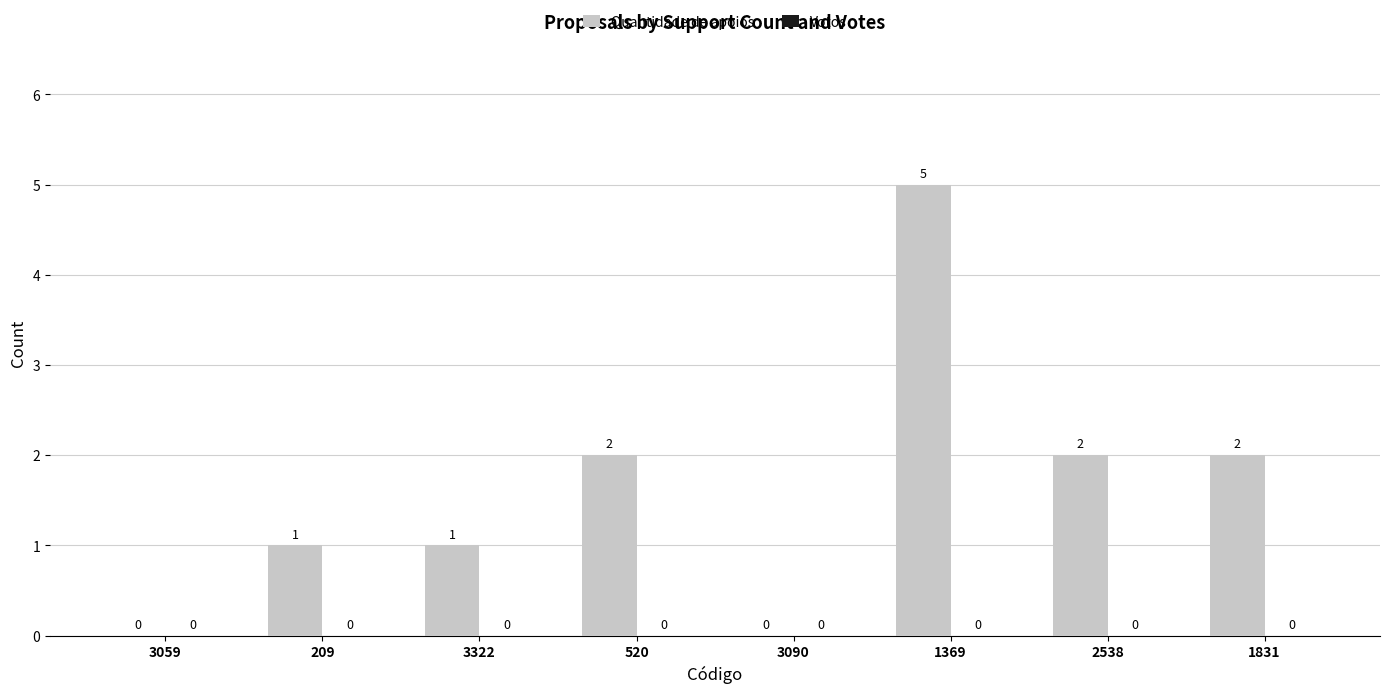

Reading right to left, extract all data points from this chart.

1831=2	2538=2	1369=5	3090=0	520=2	3322=1	209=1	3059=0